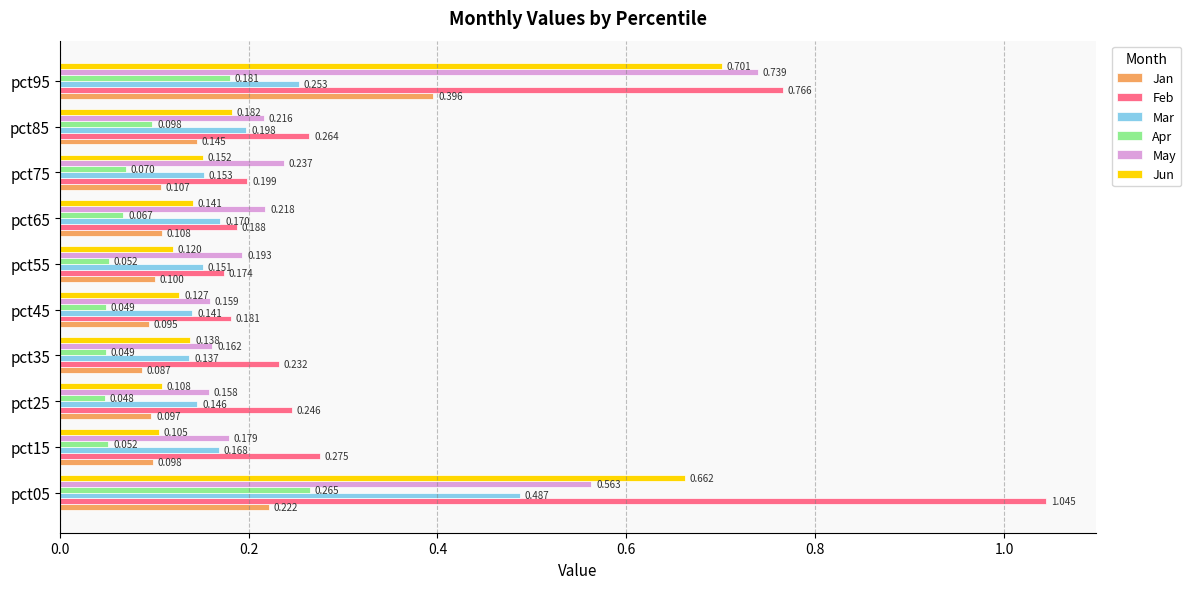

Rank the series at pct25 from lowest to highest value.

Apr, Jan, Jun, Mar, May, Feb